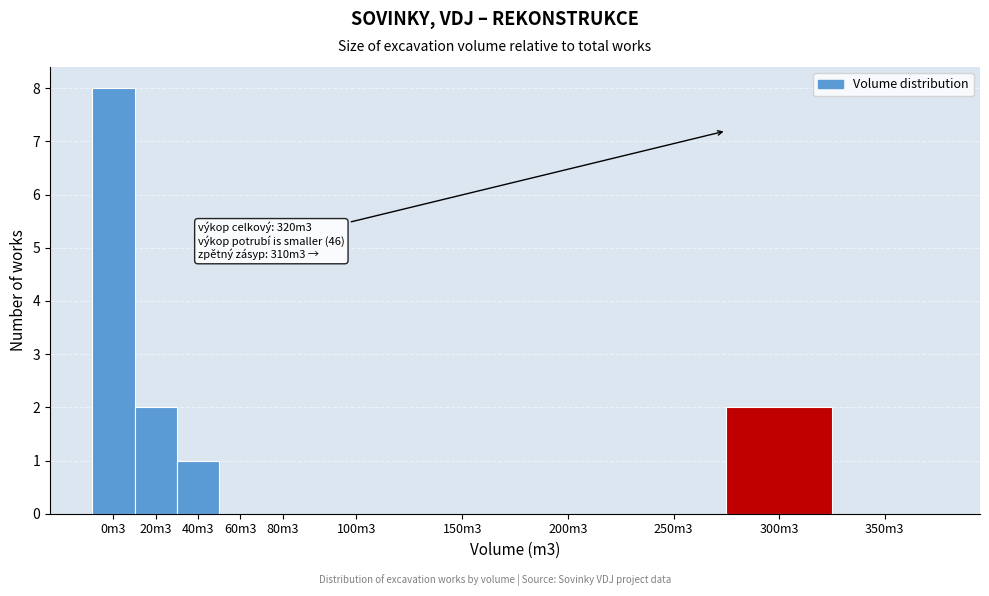

Reading left to right, transcribe all the data shown in this chart.

0m3=8	20m3=2	40m3=1	60m3=0	80m3=0	100m3=0	150m3=0	200m3=0	250m3=0	300m3=2	350m3=0